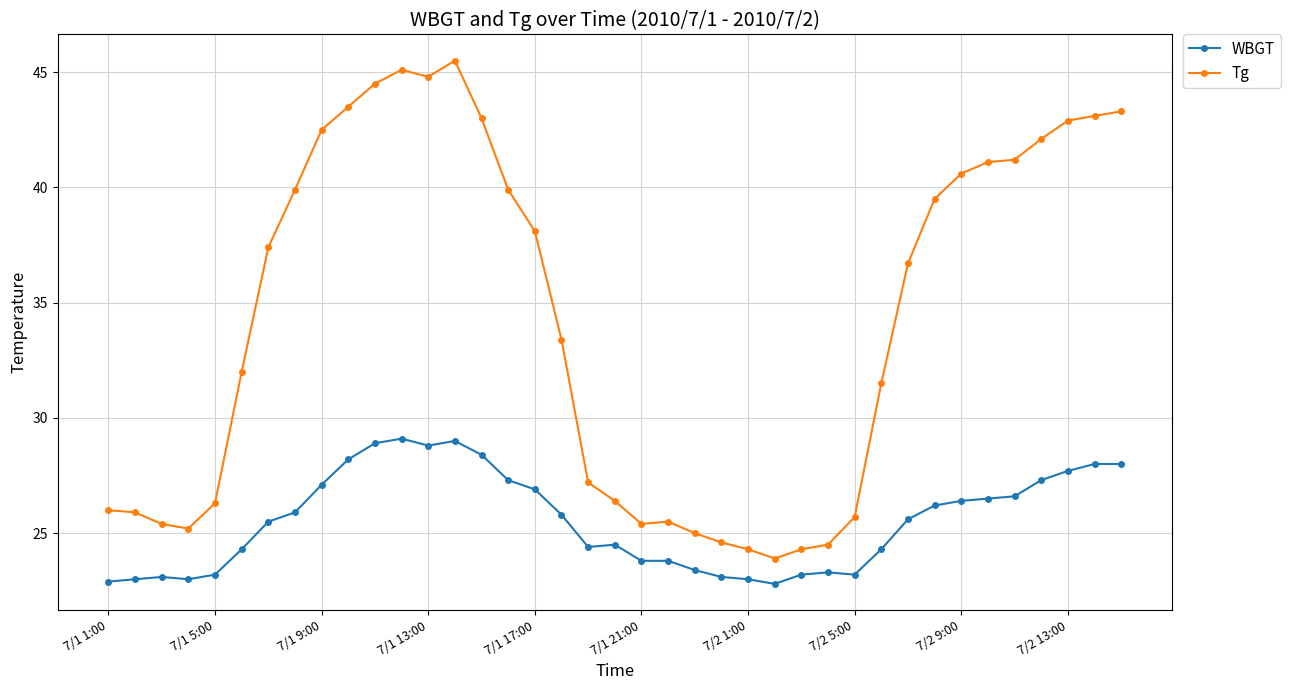

How many values in the Tg series are below 36?

19